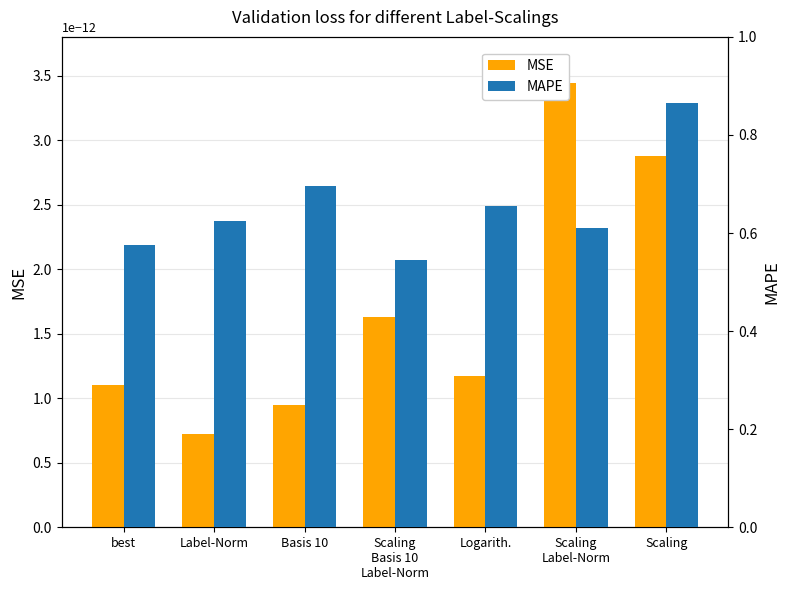

What is the label of the 1st bar from the left?

best